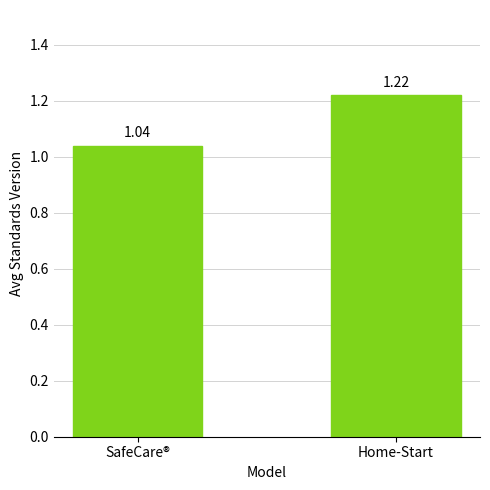

Where is the data nearest to the value 1?

SafeCare®